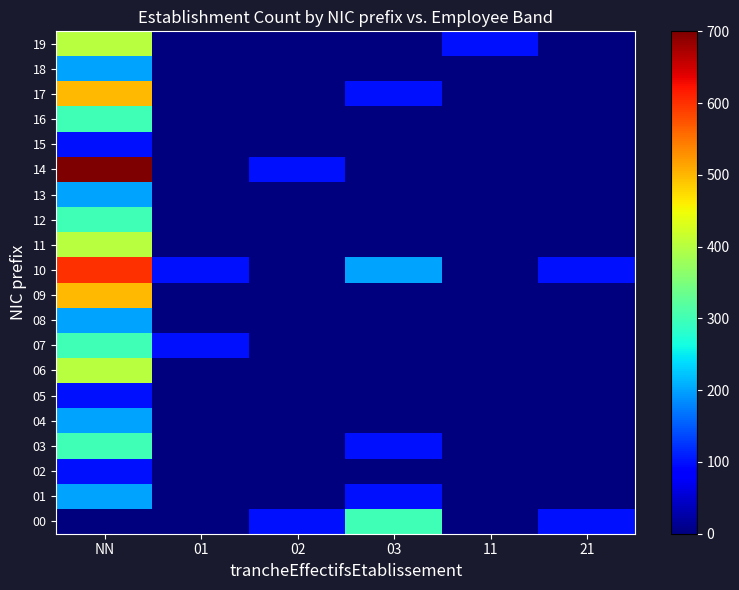

Which series changed the most between 03 and 21?

00